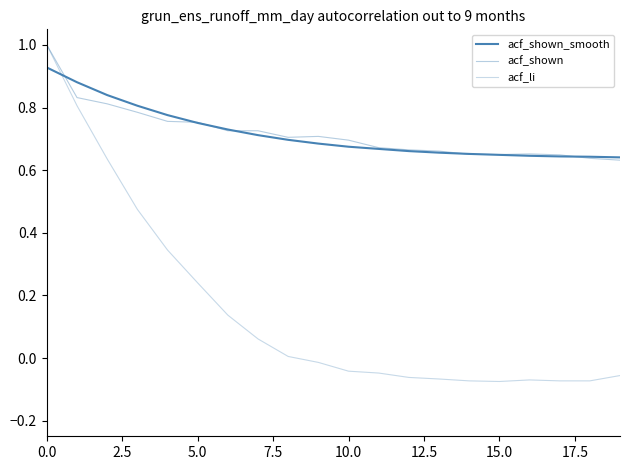

How many lines are shown in the chart?

3